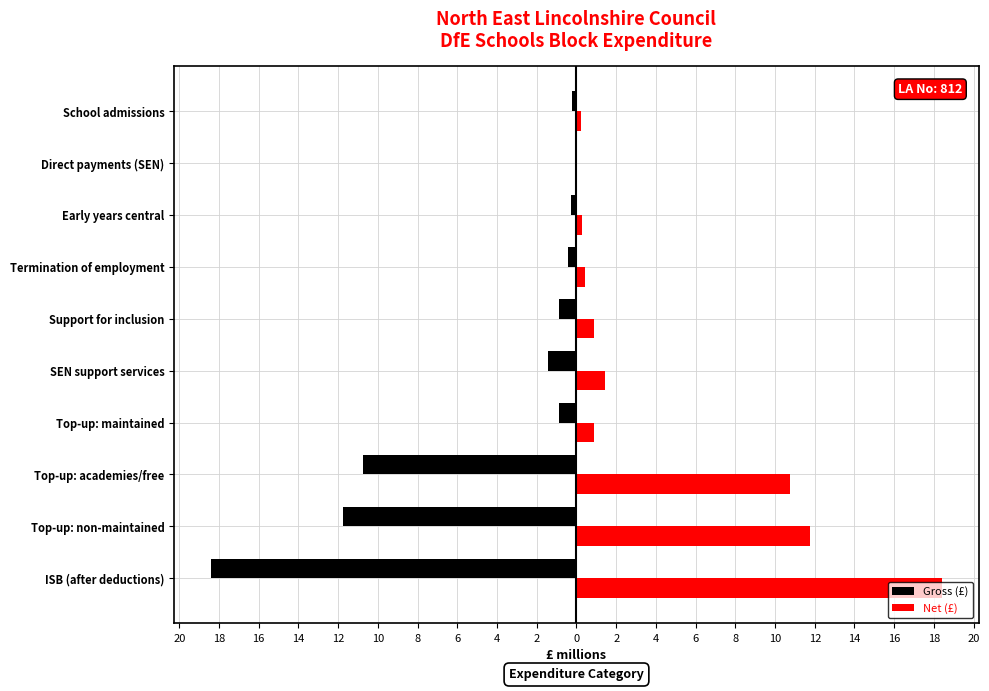

What is the value of the Gross (£) bar at the 8th from the left?

-0.3